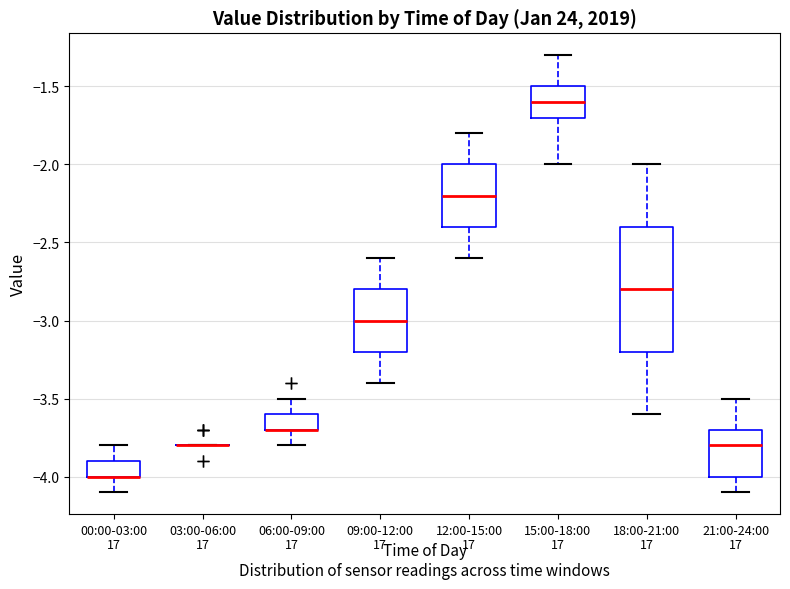

Reading left to right, read every box against the y-axis: the position of its median line, the range the box covers, and the ends of its whiskers. The values are not printed on the chart, so give them approximately, as read against the axis.

00:00-03:00: median -4.0 (drawn on the box's lower edge), box -4.0 to -3.9, whiskers -4.1 to -3.8
03:00-06:00: box collapsed to a line at -3.8, whiskers -3.8 to -3.8
06:00-09:00: median -3.7 (drawn on the box's lower edge), box -3.7 to -3.6, whiskers -3.8 to -3.5
09:00-12:00: median -3.0, box -3.2 to -2.8, whiskers -3.4 to -2.6
12:00-15:00: median -2.2, box -2.4 to -2.0, whiskers -2.6 to -1.8
15:00-18:00: median -1.6, box -1.7 to -1.5, whiskers -2.0 to -1.3
18:00-21:00: median -2.8, box -3.2 to -2.4, whiskers -3.6 to -2.0
21:00-24:00: median -3.8, box -4.0 to -3.7, whiskers -4.1 to -3.5